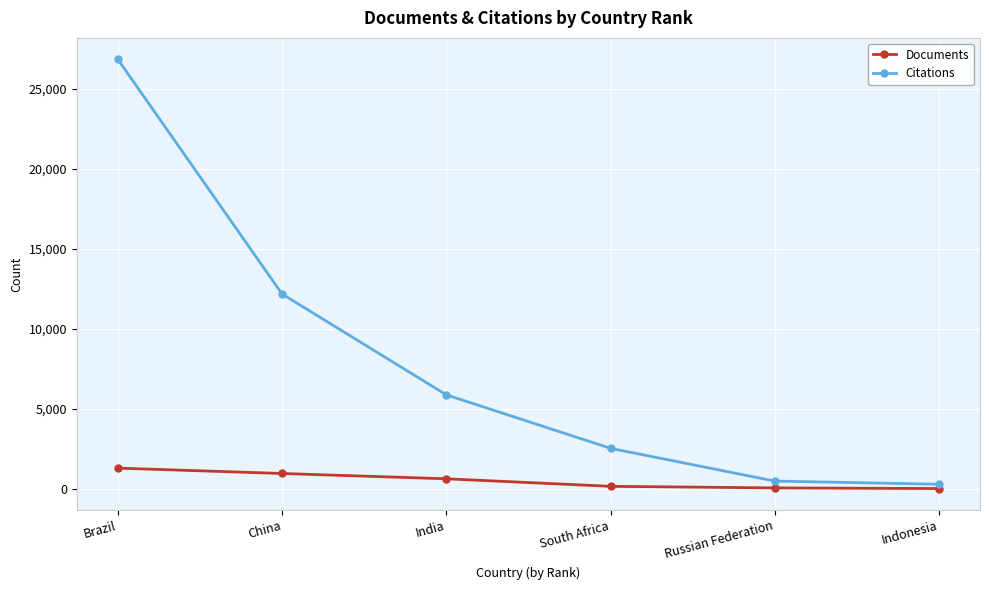

True or false: Documents has more than 2 points higher than both neighbors.

False